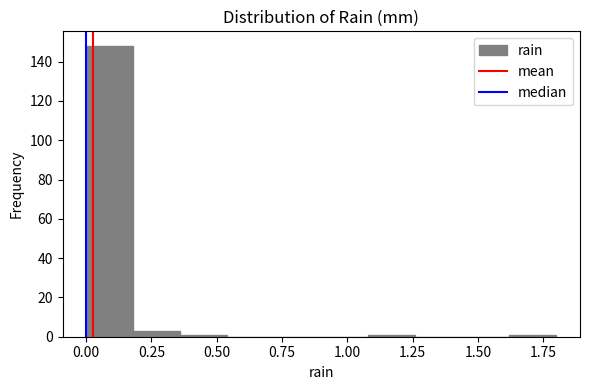

Read against the x-axis, roughly where is the centre of the tallest bar?

0.10